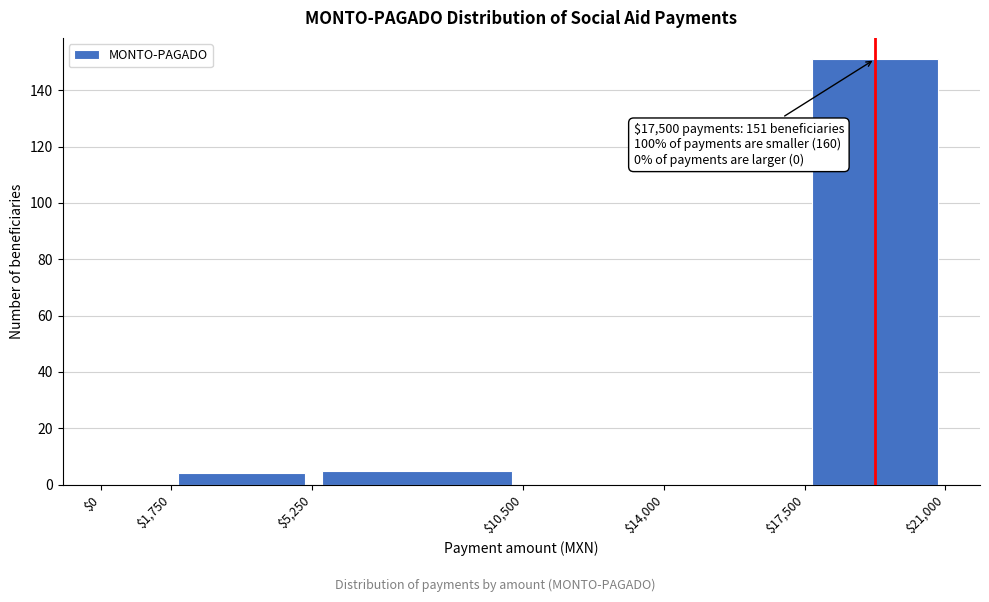

Over which range of the x-axis is the bar tallest?

$17,500 to $21,000